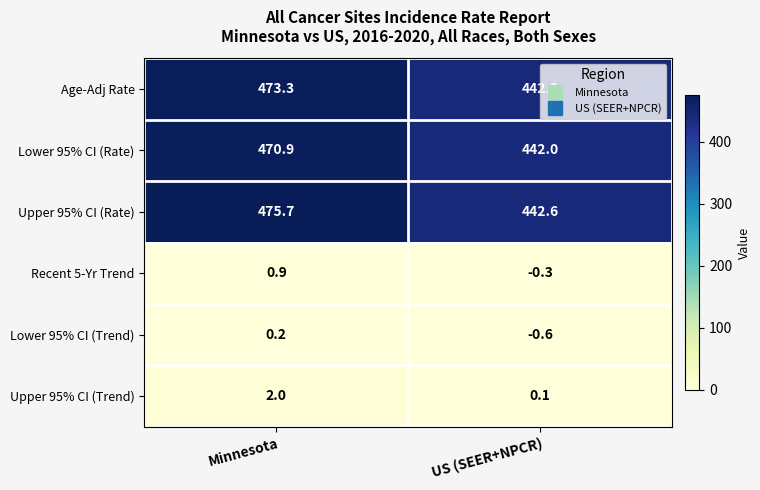

What value does the Lower 95% CI (Rate) series have at US (SEER+NPCR)?

442.0